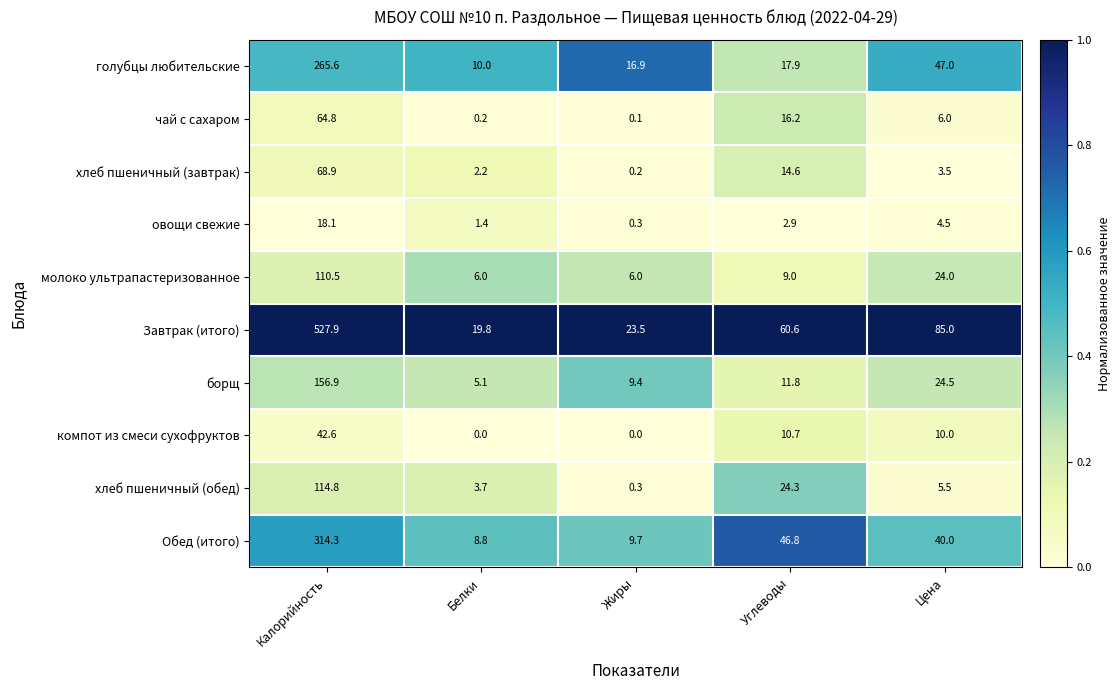

List the series in order of their peak value, highest first.

Завтрак (итого), Обед (итого), голубцы любительские, борщ, хлеб пшеничный (обед), молоко ультрапастеризованное, хлеб пшеничный (завтрак), чай с сахаром, компот из смеси сухофруктов, овощи свежие